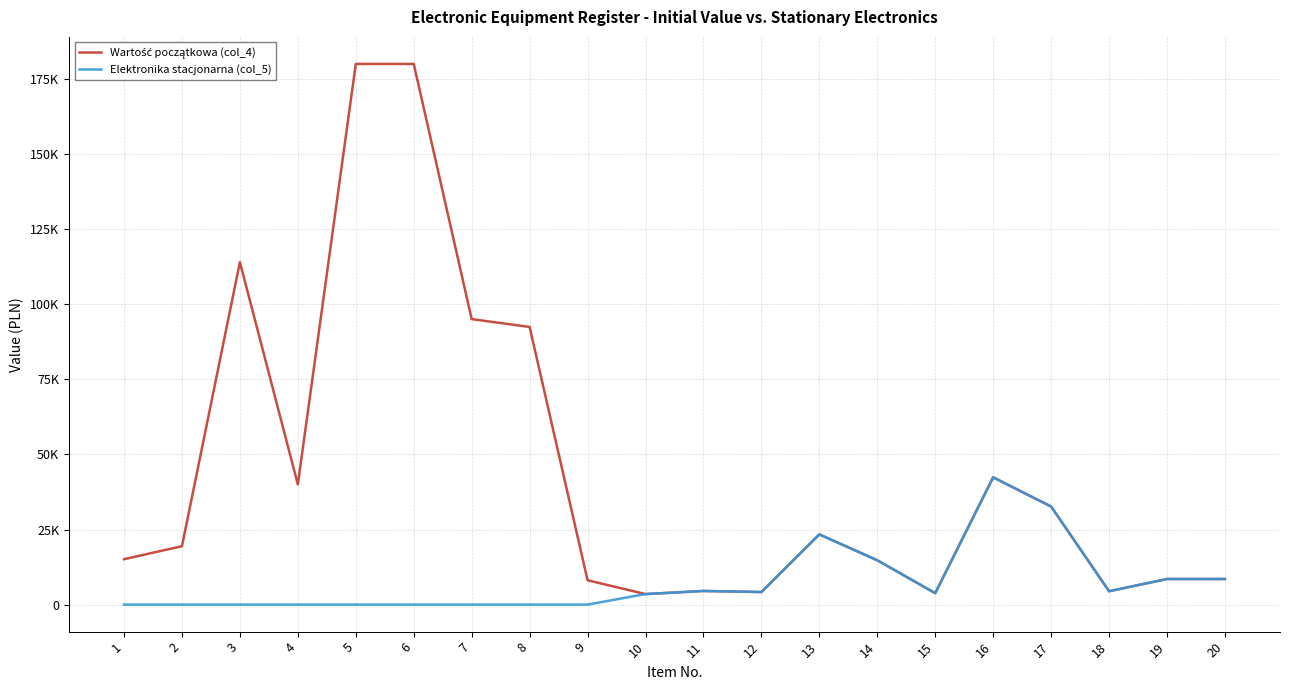

Rank the series at 7 from lowest to highest value.

Elektronika stacjonarna (col_5), Wartość początkowa (col_4)